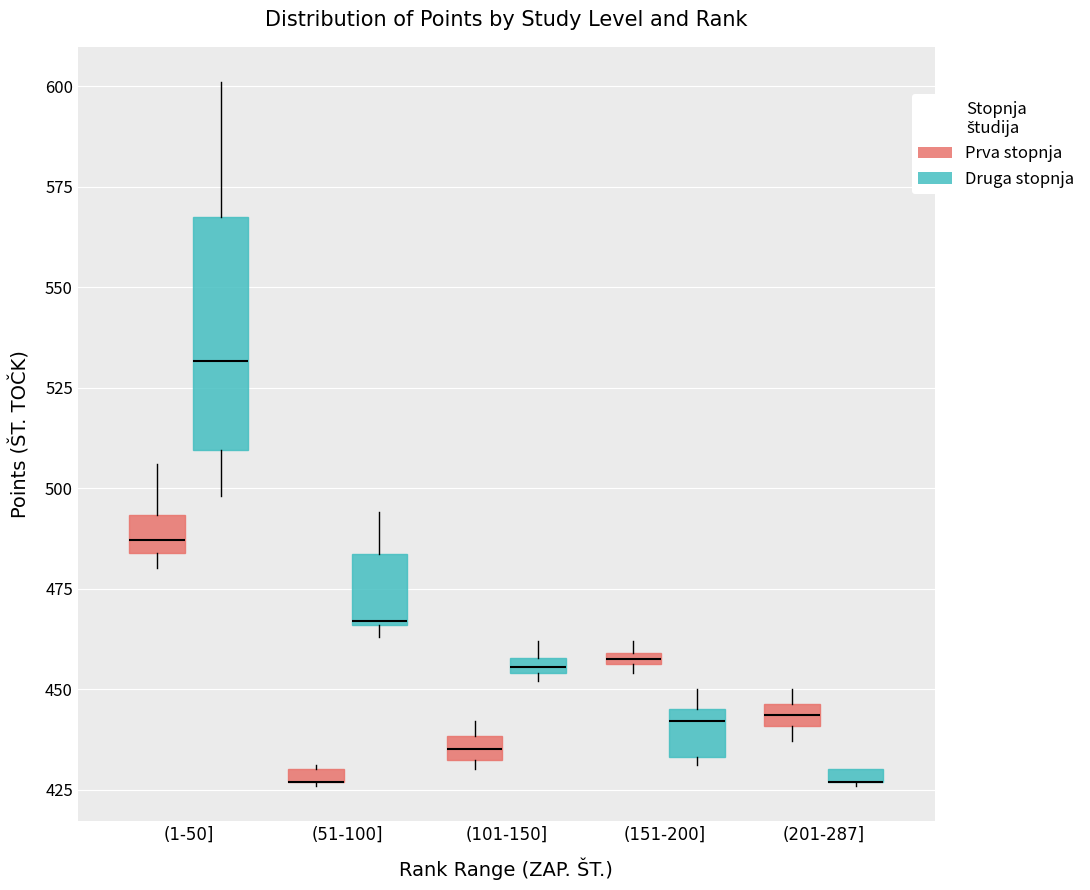

Where is the upper edge of the box for (151-200] (Druga stopnja) on the y-axis? The values are not printed on the chart, so give them approximately, as read against the axis.

445